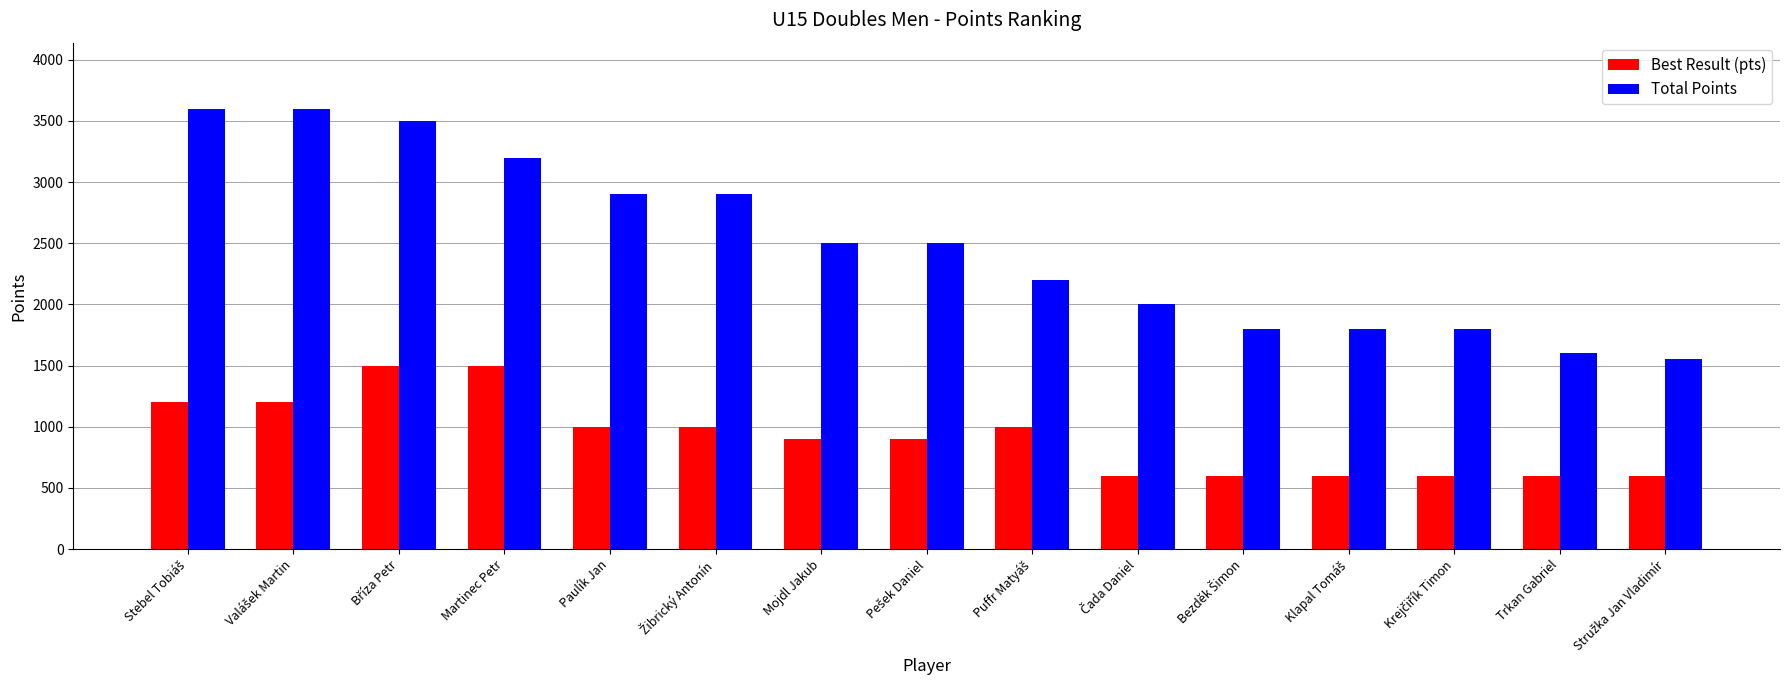

What is the difference between the maximum and minimum values in the Total Points series?

2050